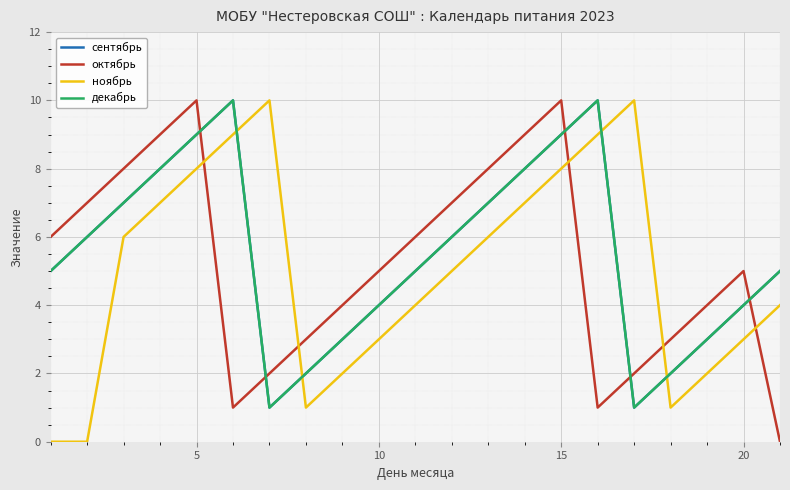

What is the lowest value of the декабрь series?

1